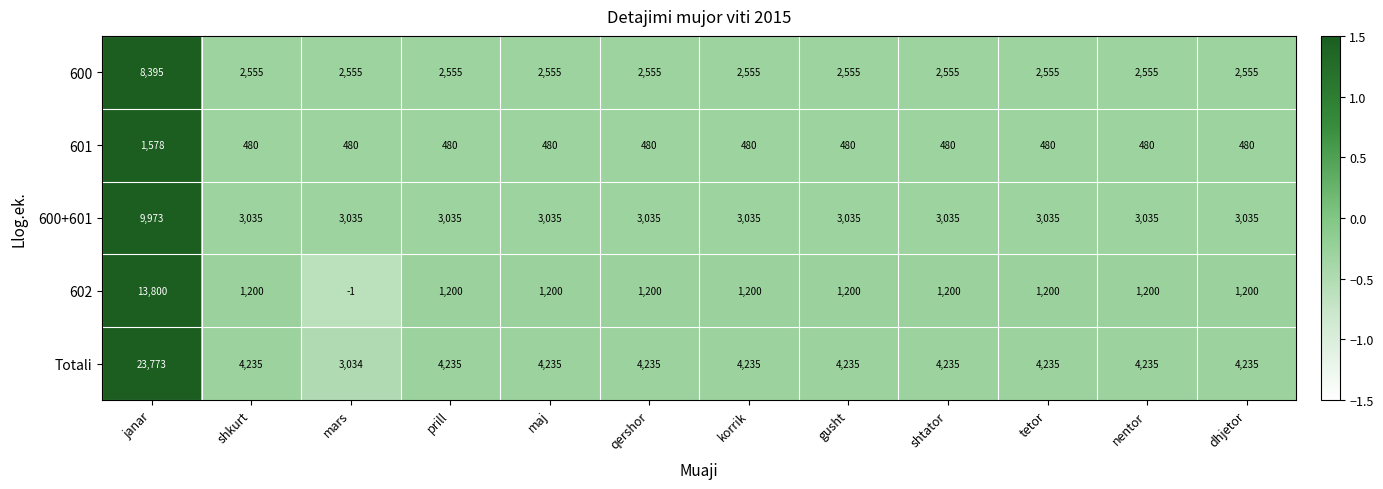

Which label corresponds to the smallest value in the chart?

mars